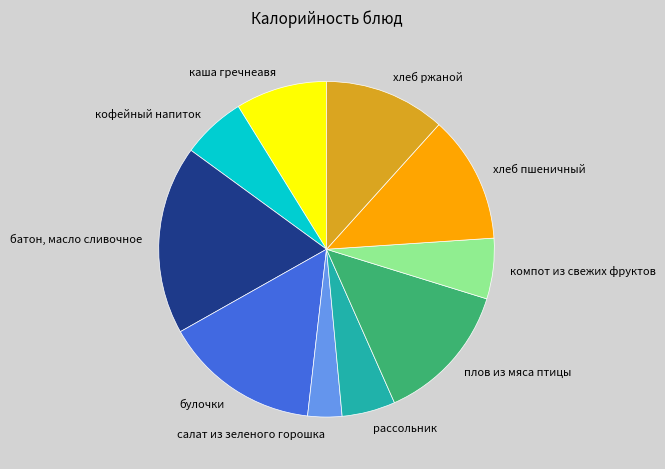

Is it true that рассольник is 17% of the pie?

False